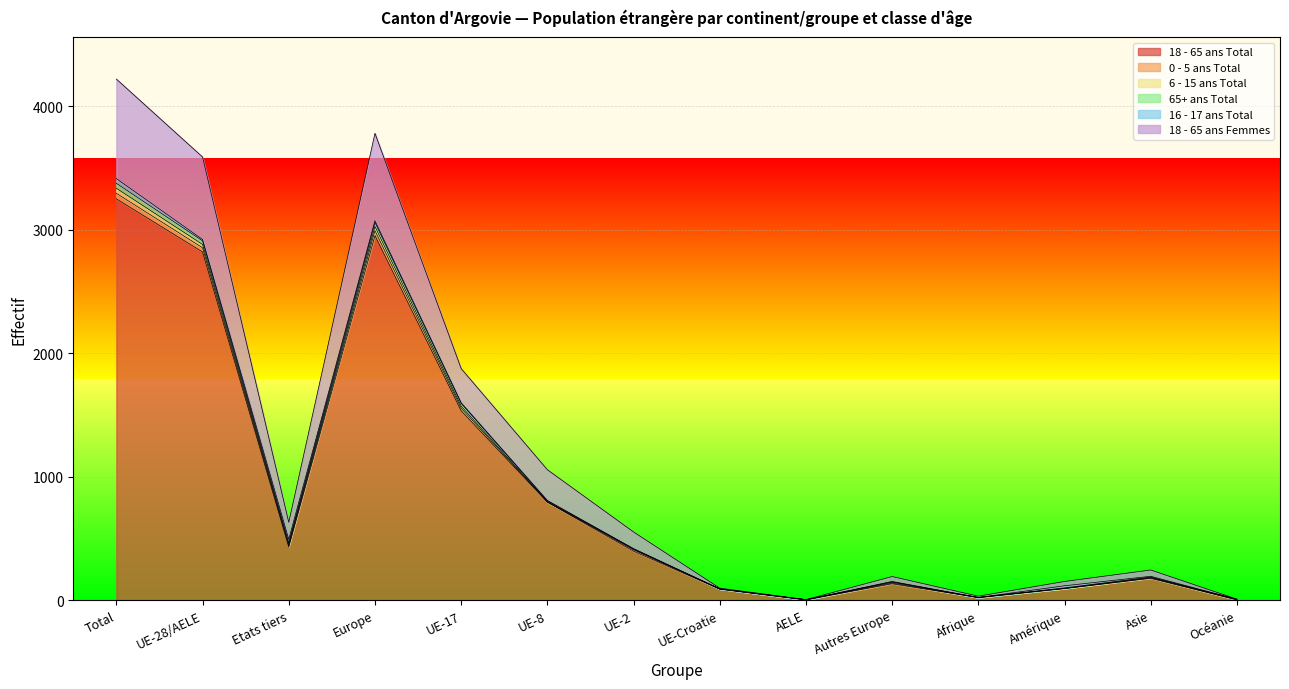

Does the chart display data point markers on the line(s)?

No